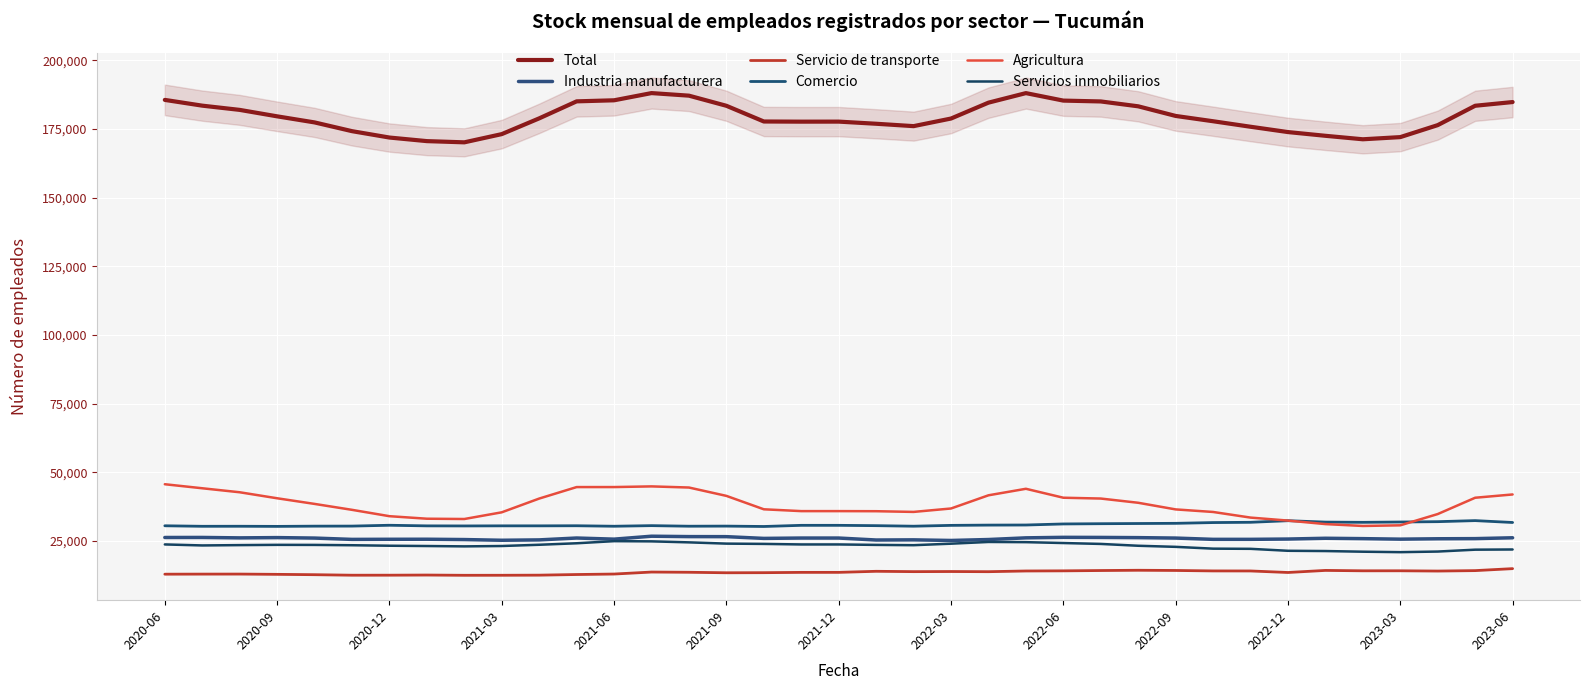

True or false: Servicio de transporte and Industria manufacturera intersect in this chart.

False